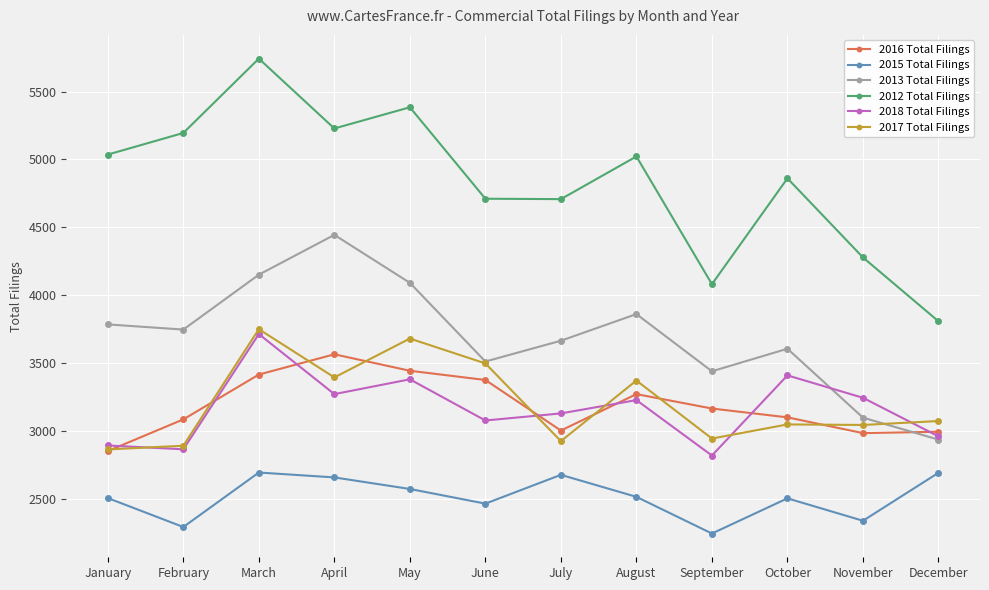

True or false: 2012 Total Filings has more than 0 points higher than both neighbors.

True